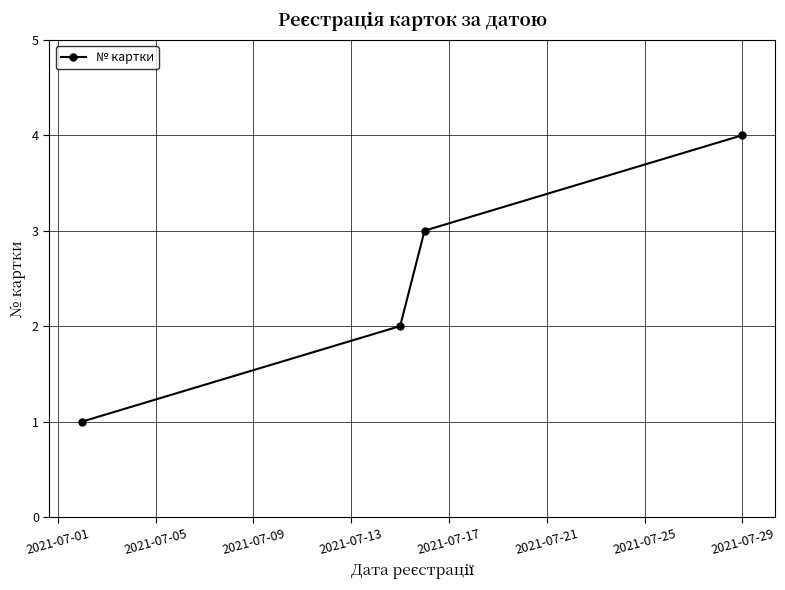

What is the difference between the maximum and minimum values?

3